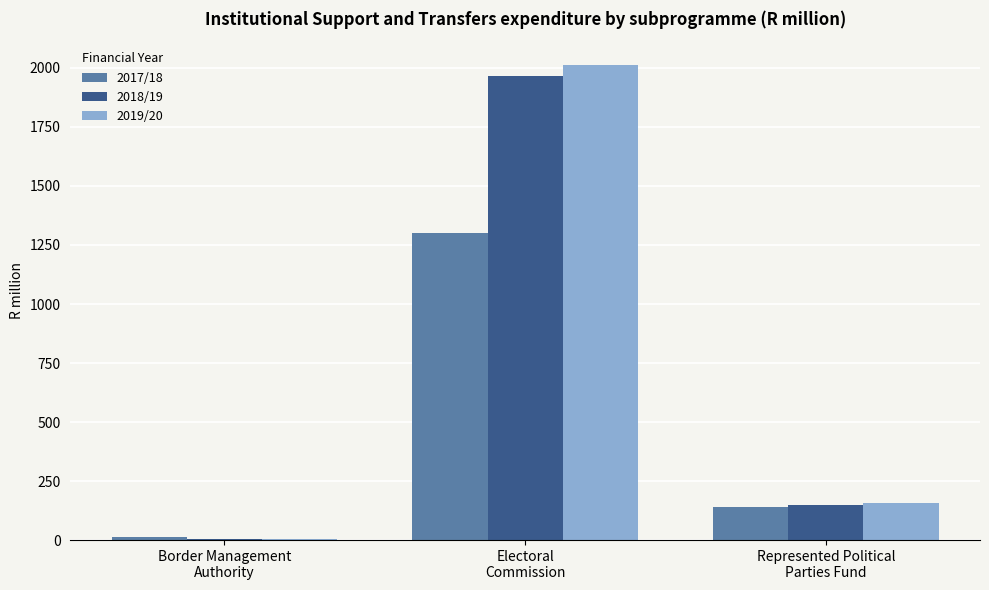

Is the value of 2018/19 at Represented Political
Parties Fund greater than the value of 2017/18 at Border Management
Authority?

Yes